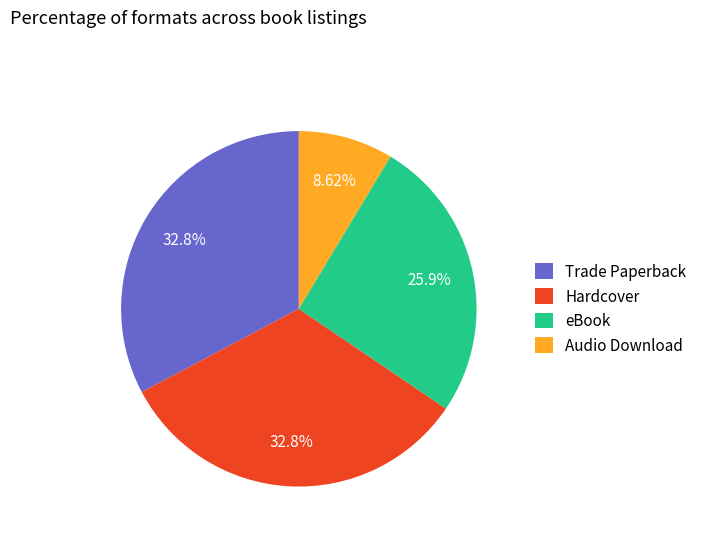

Is it true that eBook is 39% of the pie?

False